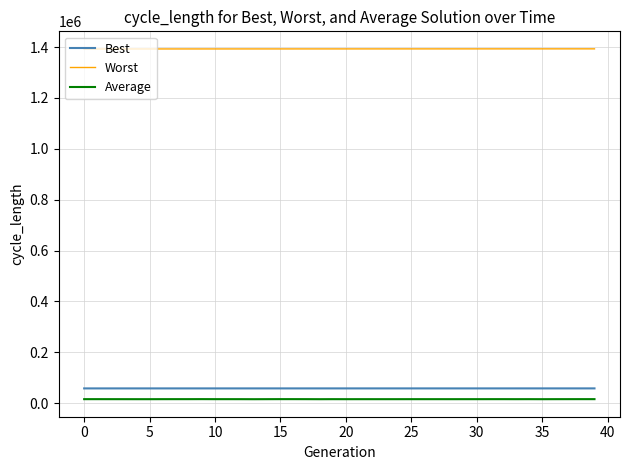

What is the lowest value of the Best series?

57868